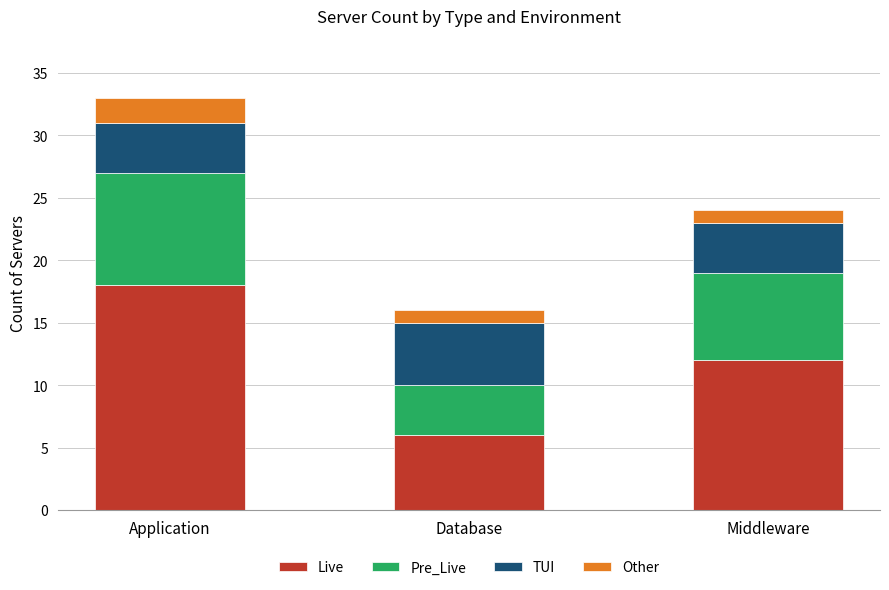

What is the total value across all series at Database?

16